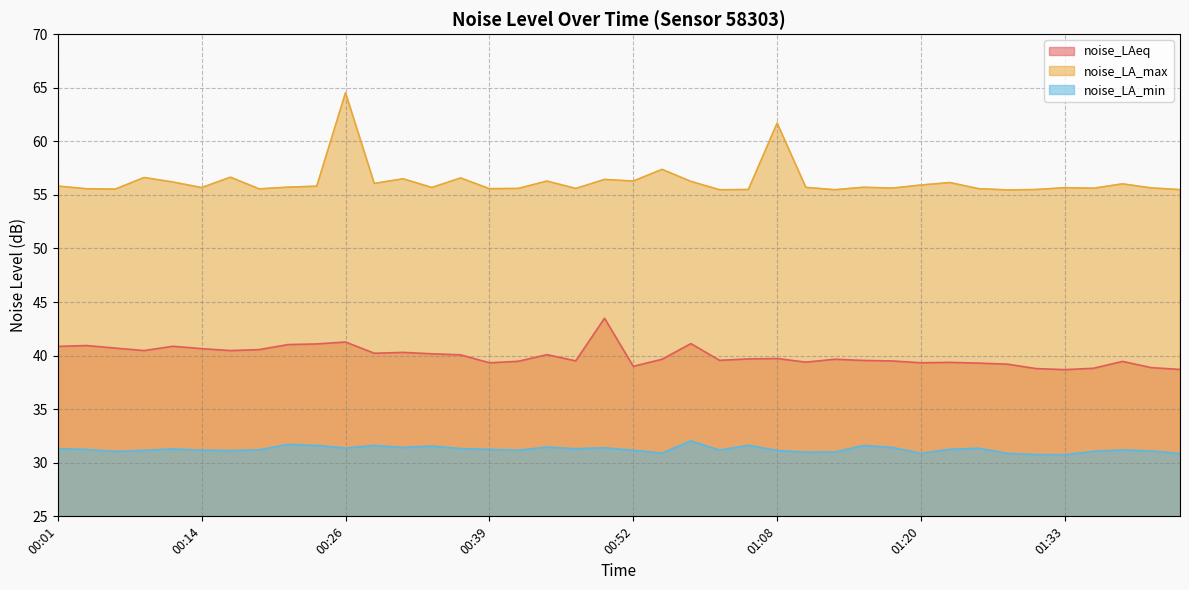

Where is the first local minimum for noise_LA_min?

00:06